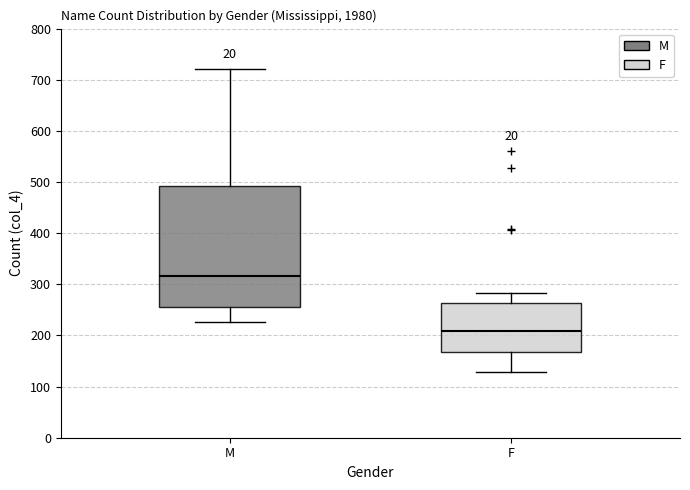

Reading left to right, transcribe this box plot: for each box, give where its median line is, the range the box spans, and where its two whiskers end, as read against the y-axis. The values are not printed on the chart, so give them approximately, as read against the axis.

M: median 320, box 260 to 490, whiskers 230 to 720
F: median 210, box 170 to 260, whiskers 130 to 280